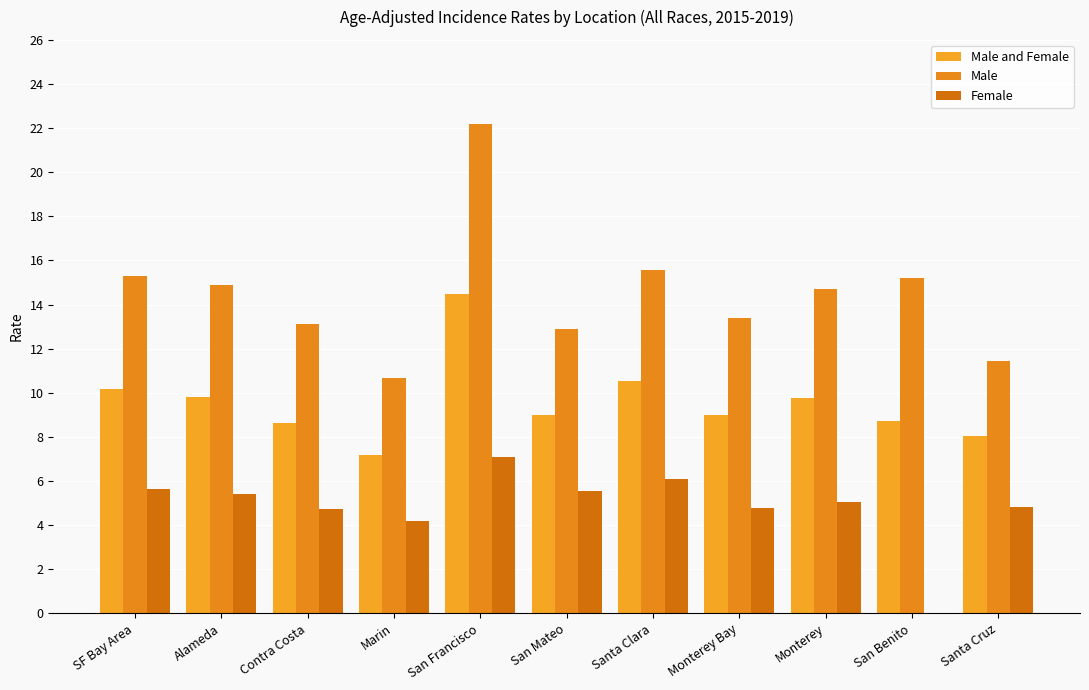

Is it true that Male equals 6.3 at Santa Cruz?

False